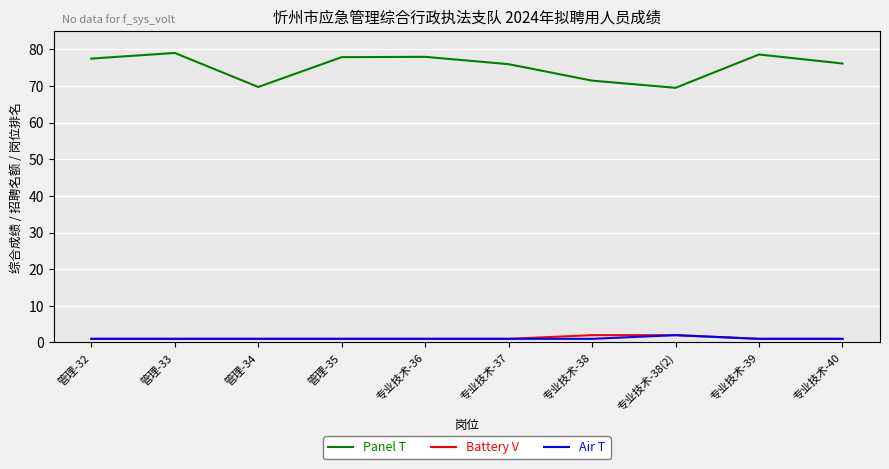

Which series has the largest total across all categories?

Panel T